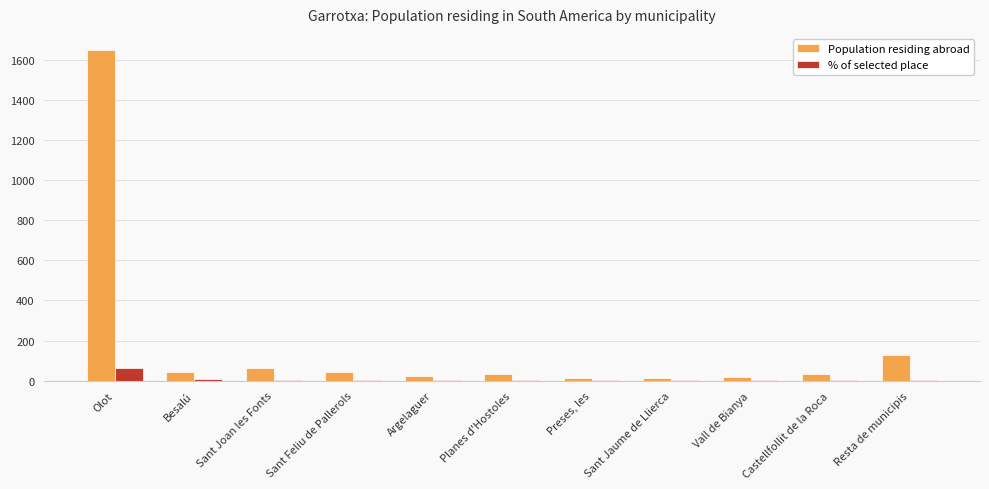

Is the value of % of selected place at Sant Feliu de Pallerols greater than the value of Population residing abroad at Sant Feliu de Pallerols?

No